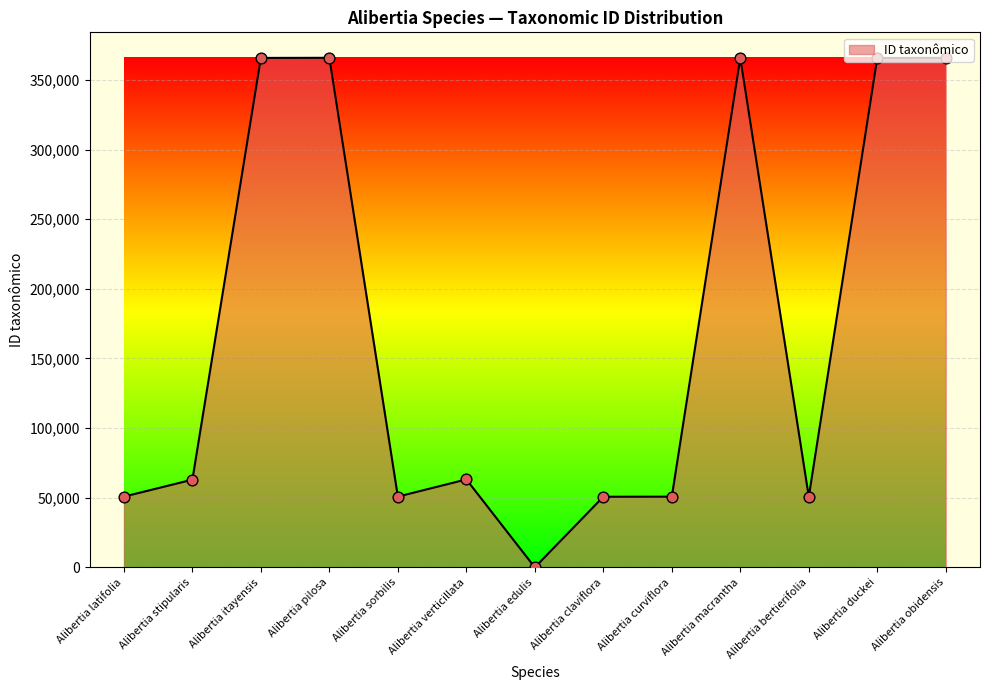

What is the ratio of the value at Alibertia macrantha to the value at Alibertia sorbilis?

7.2